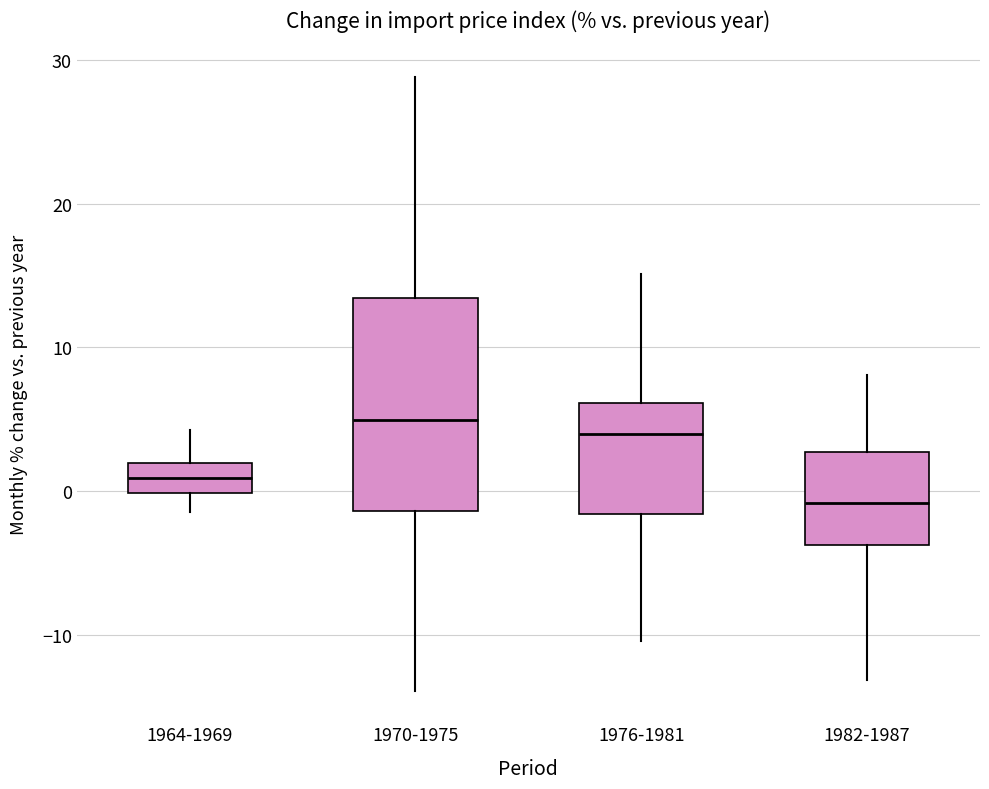

Comparing the boxes themselves (not the whiskers), which one is the tallest?

1970-1975